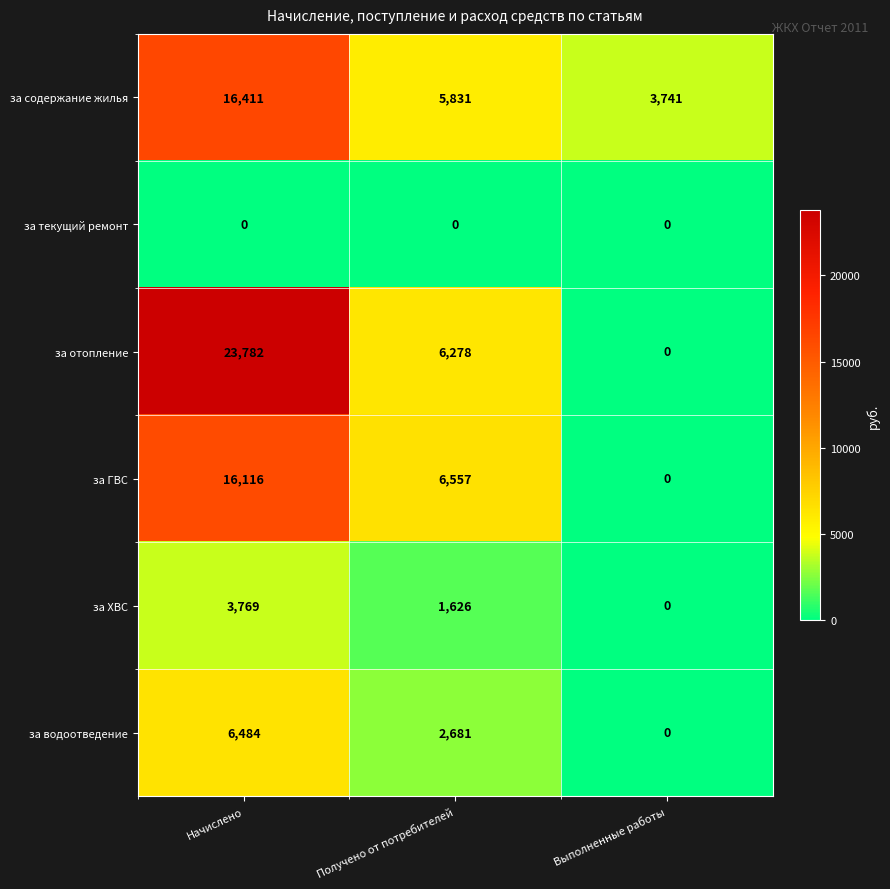

Count the за содержание жилья values in the range 3741 to 16411.

3